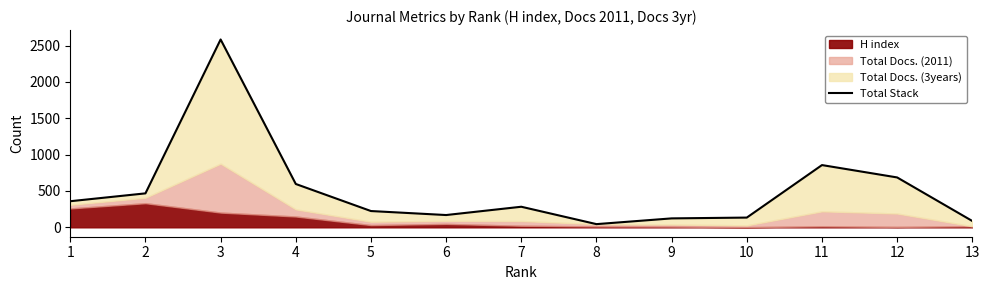

How many lines are shown in the chart?

1